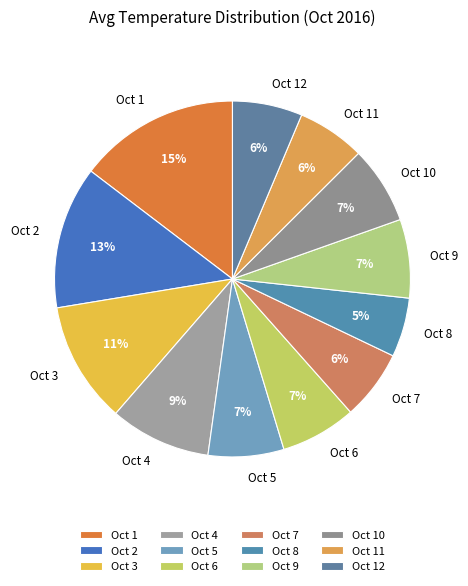

Which category has the smallest portion of the pie?

Oct 8